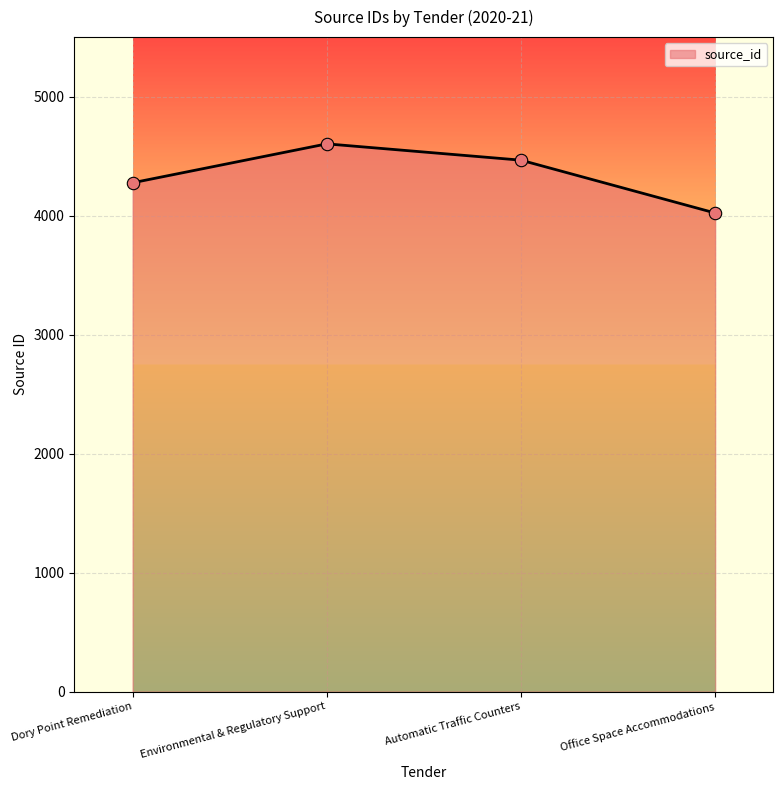

What is the ratio of the value at Environmental & Regulatory Support to the value at Automatic Traffic Counters?

1.0